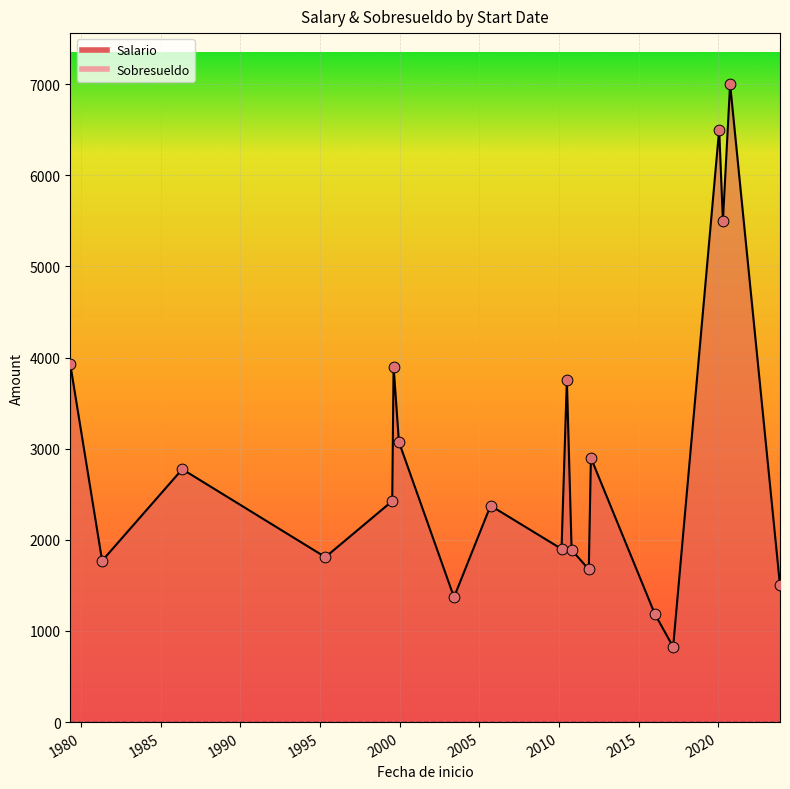

What is the total value across all series at 1995-05-05?

1810